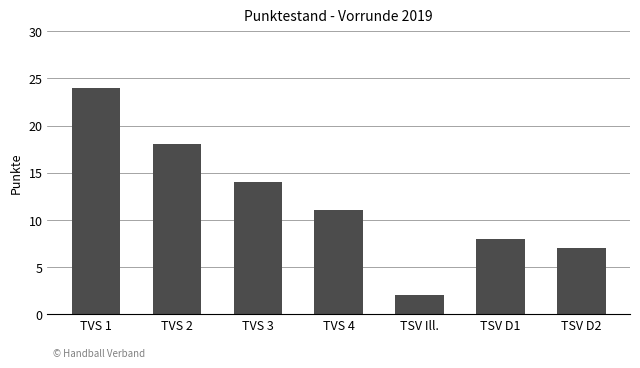

Reading right to left, list all the values displayed in this chart.

7	8	2	11	14	18	24